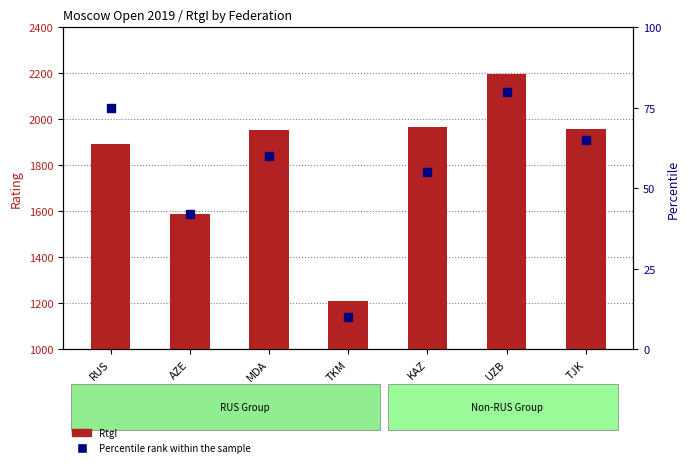

What is the total value across all series at UZB?

2278